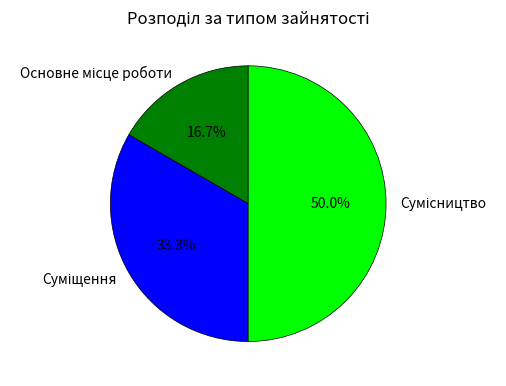

The Сумісництво slice represents 50% of the pie. True or false?

True